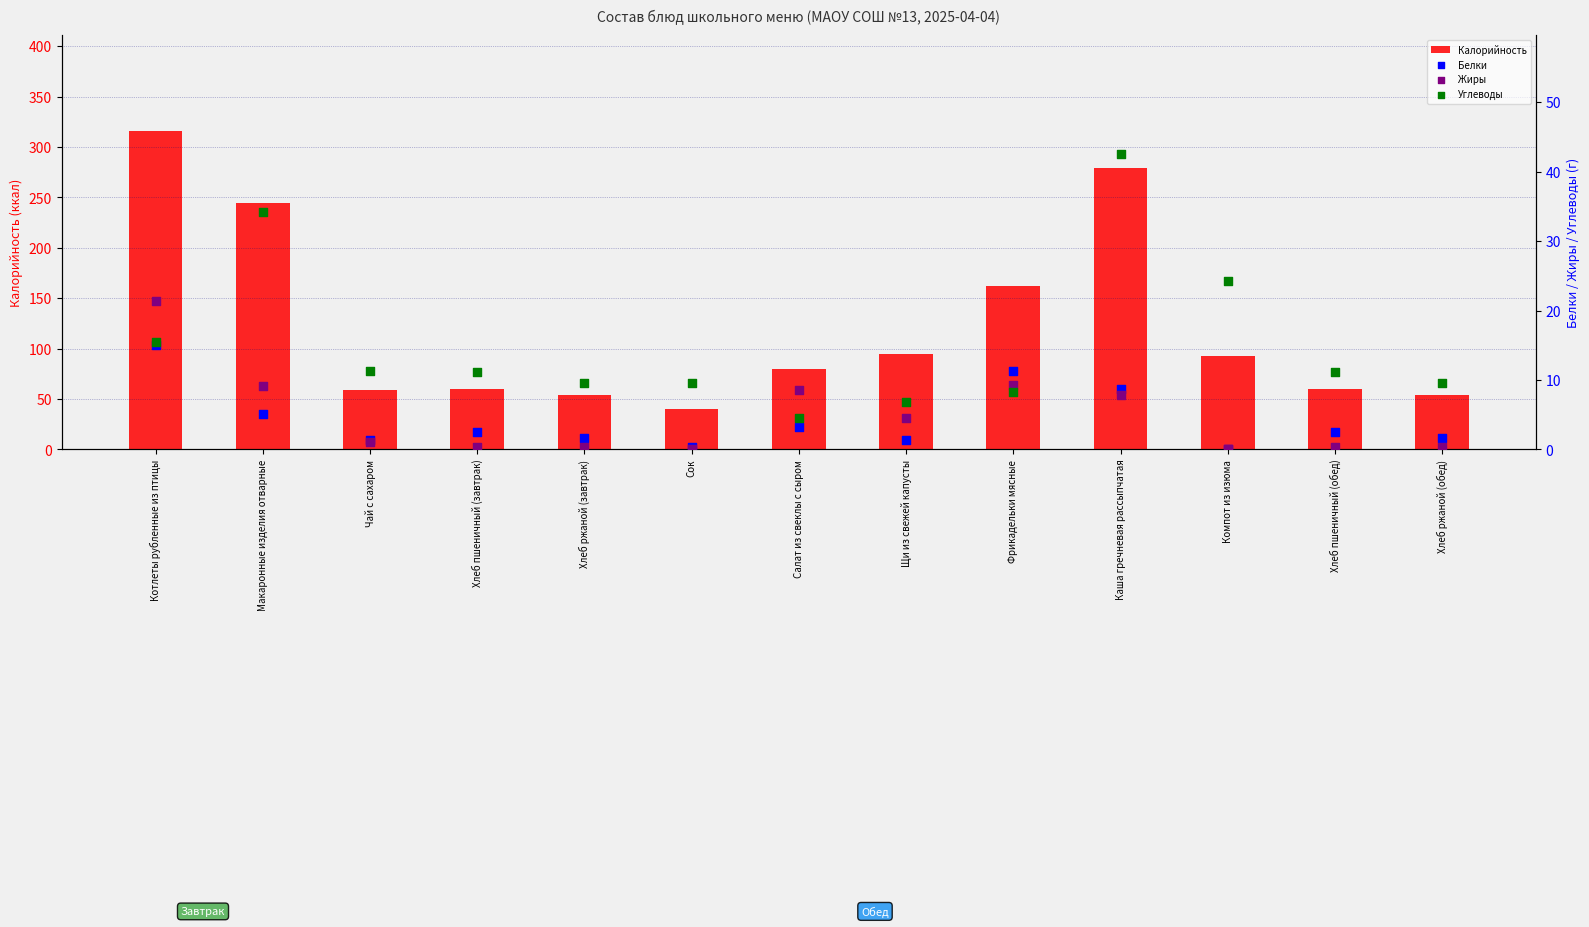

What are all the series names shown in the legend?

Калорийность, Белки, Жиры, Углеводы